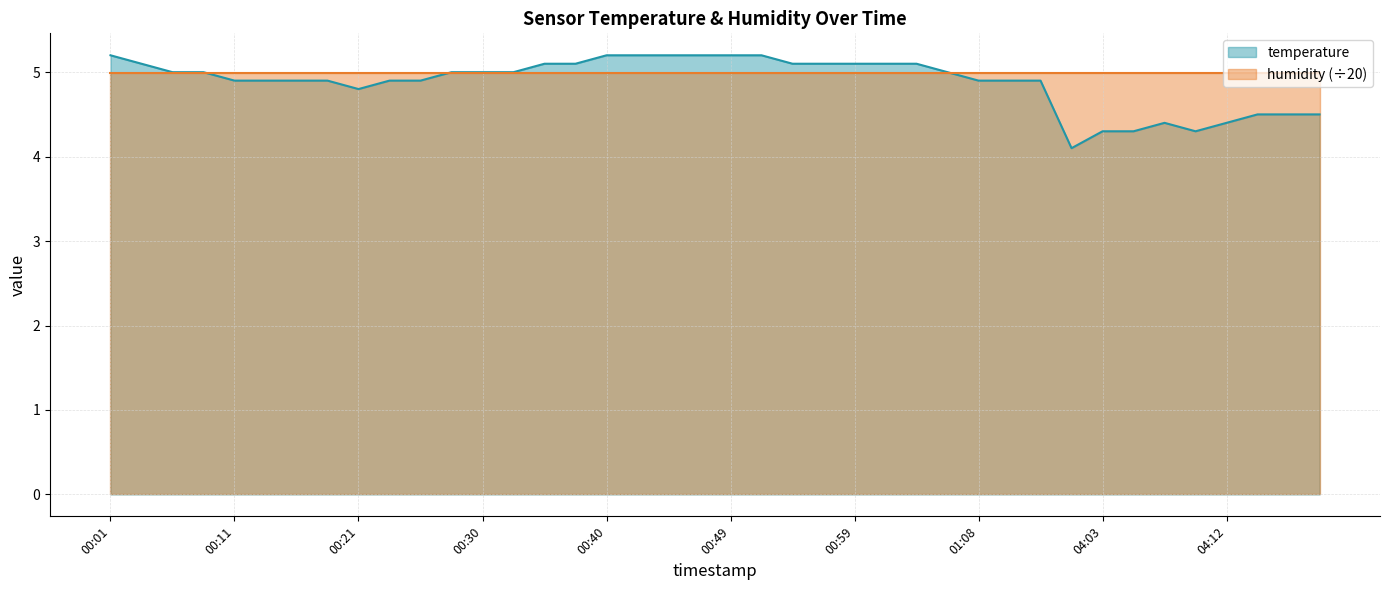

Read the value at 00:04.

5.1